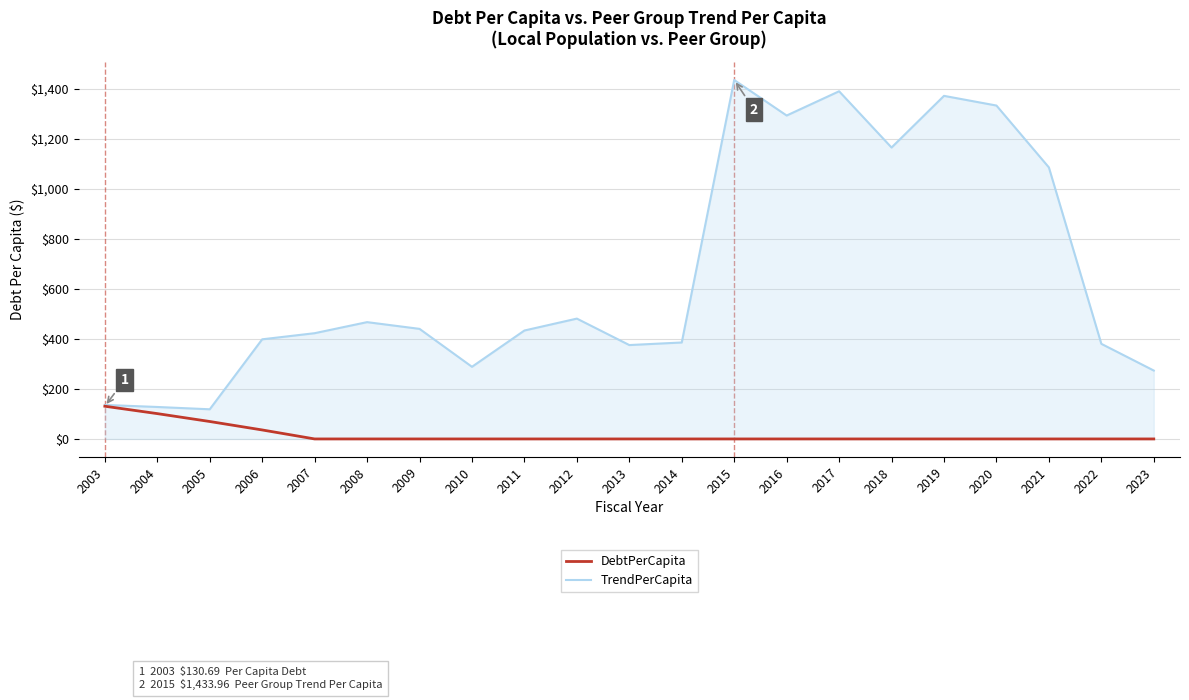

How many values in the TrendPerCapita series exceed 433?

11